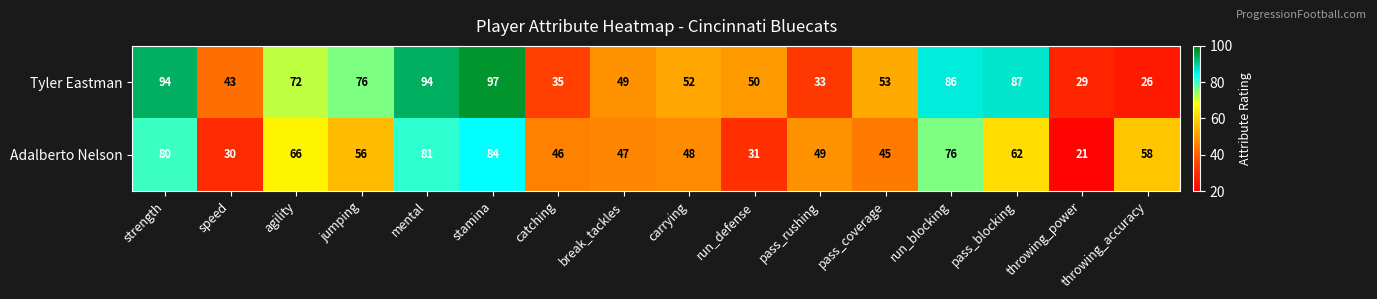

What is the difference between the highest and lowest values at agility?

6